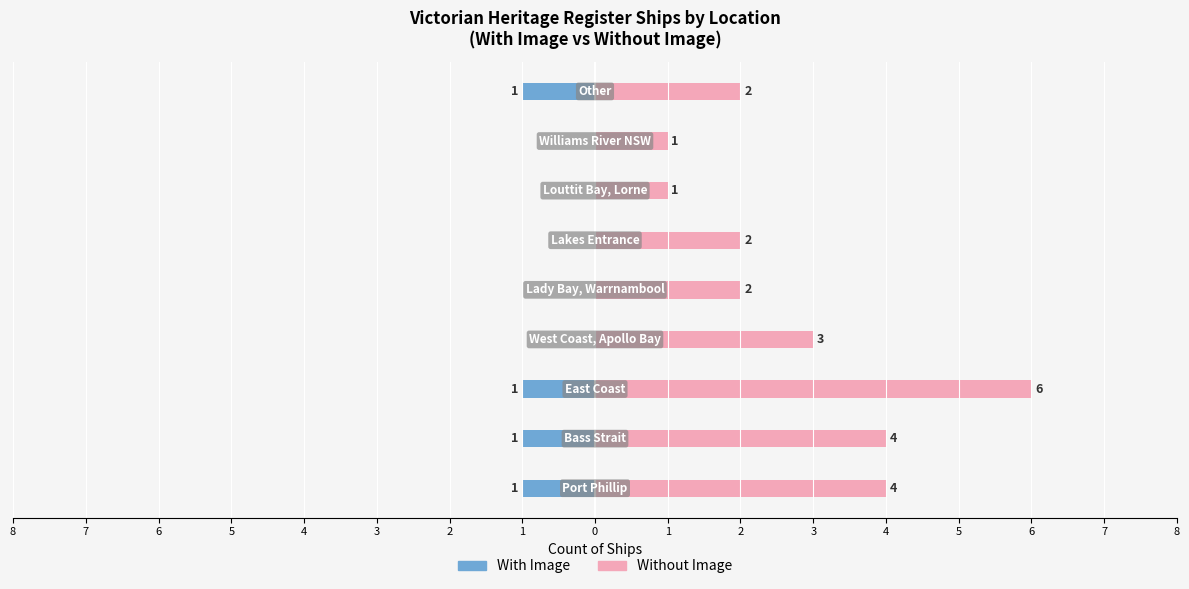

What is the total value across all series at 2?

1